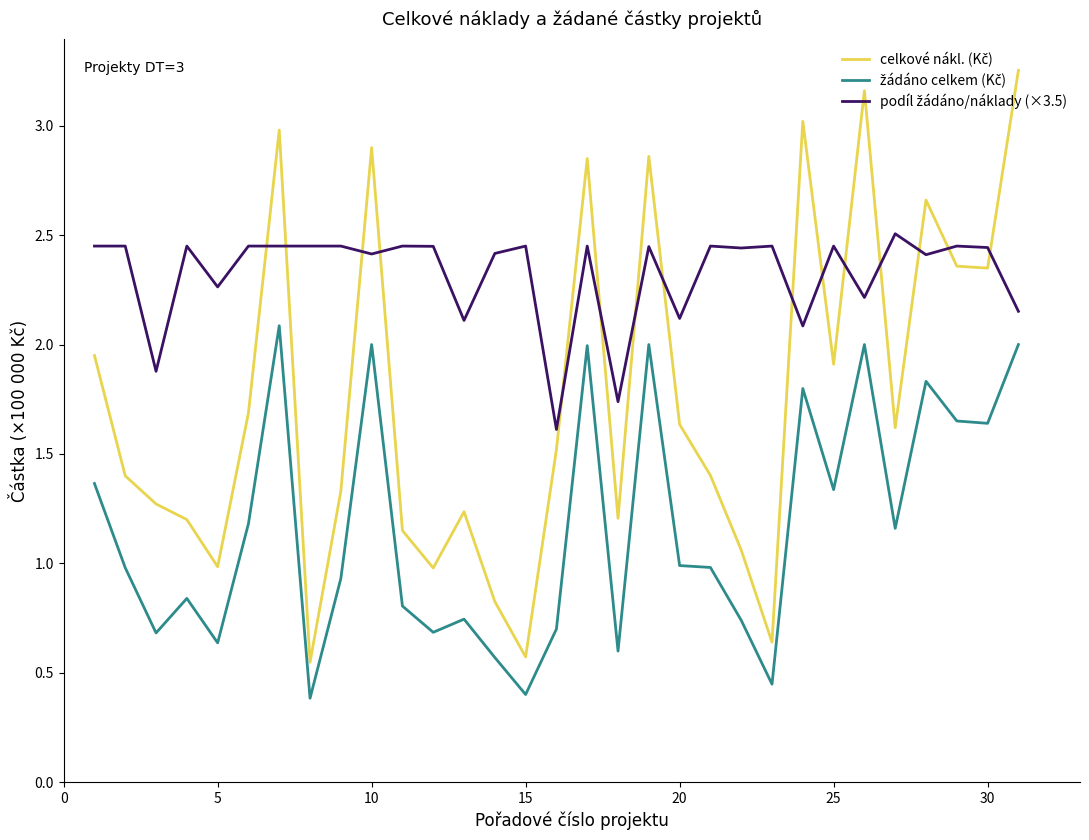

What is the total value across all series at 30?

6.4